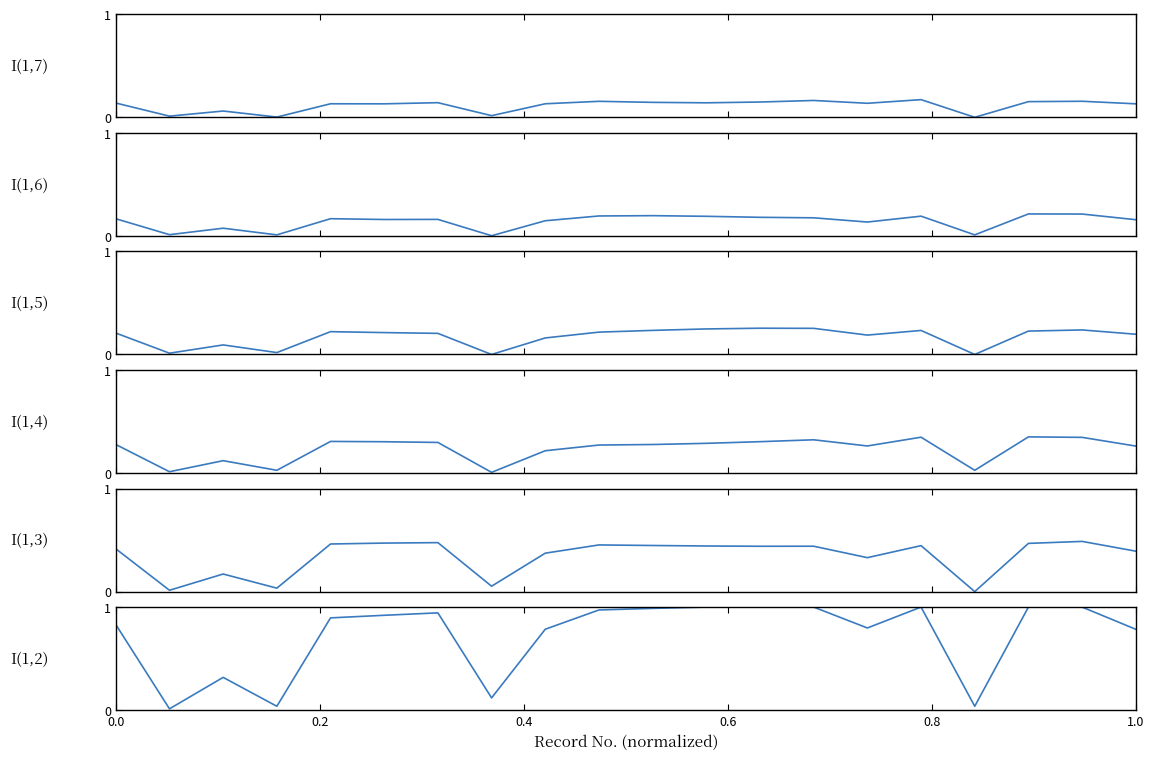

What is the sum of the I(1,5) values at 1.0 and 0.0?

0.4